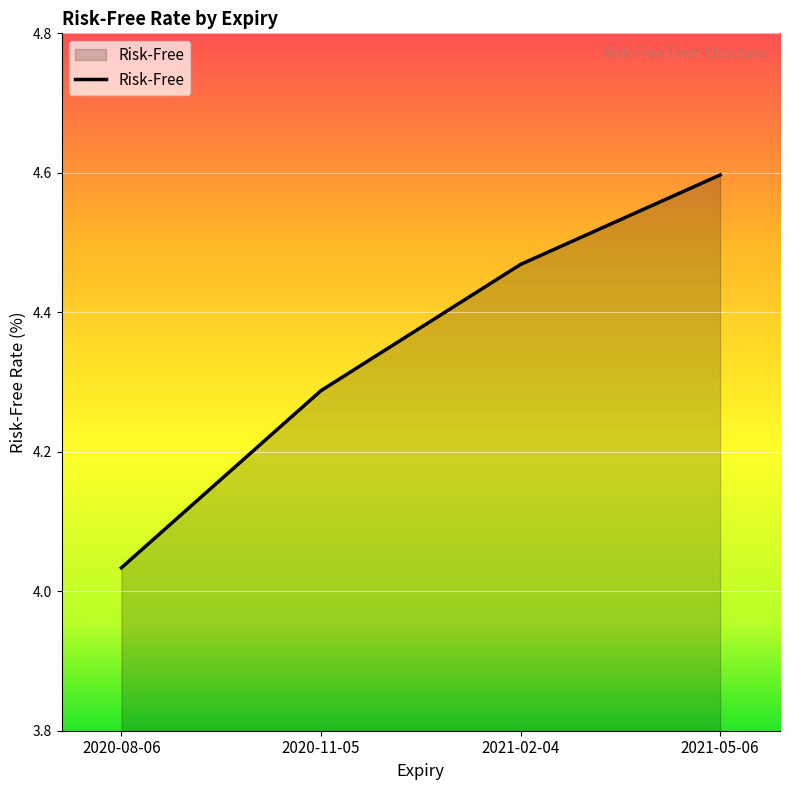

What is the difference between the maximum and minimum values?

0.6